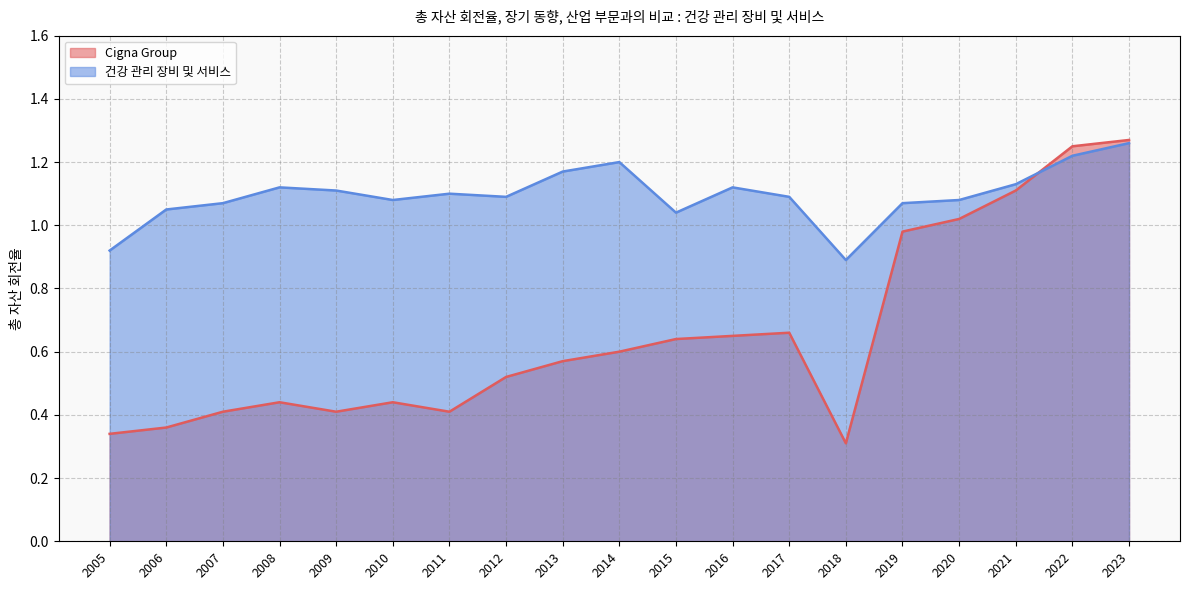

What are all the series names shown in the legend?

Cigna Group, 건강 관리 장비 및 서비스